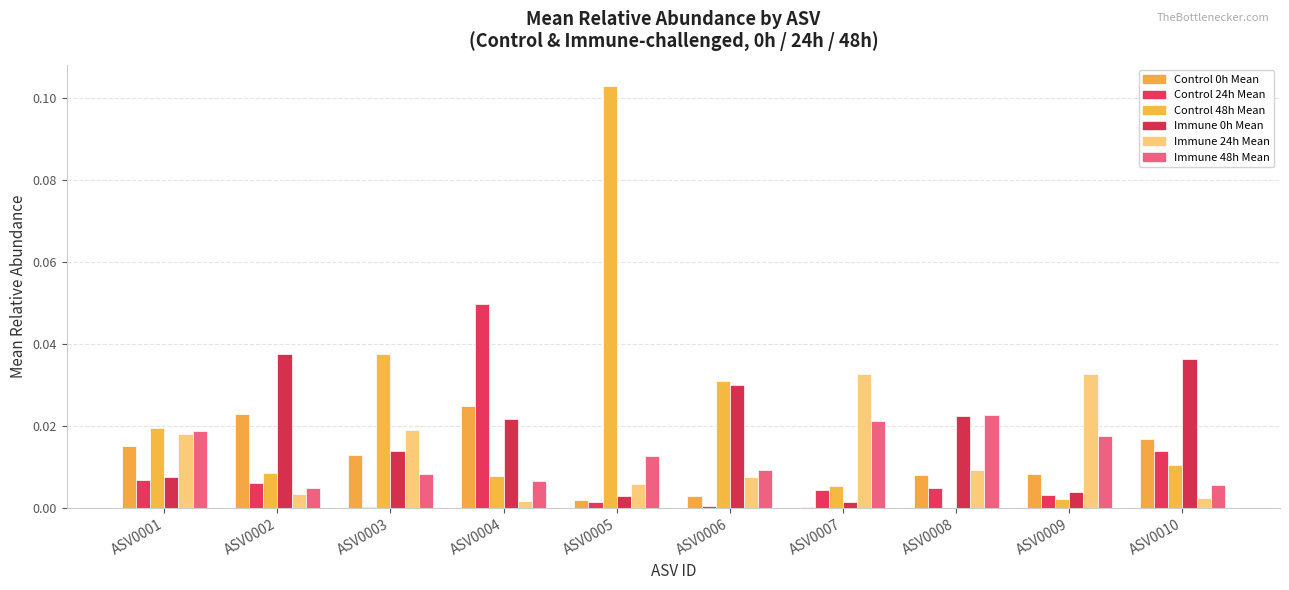

Where is Immune 24h Mean nearest to the value 0?

ASV0004